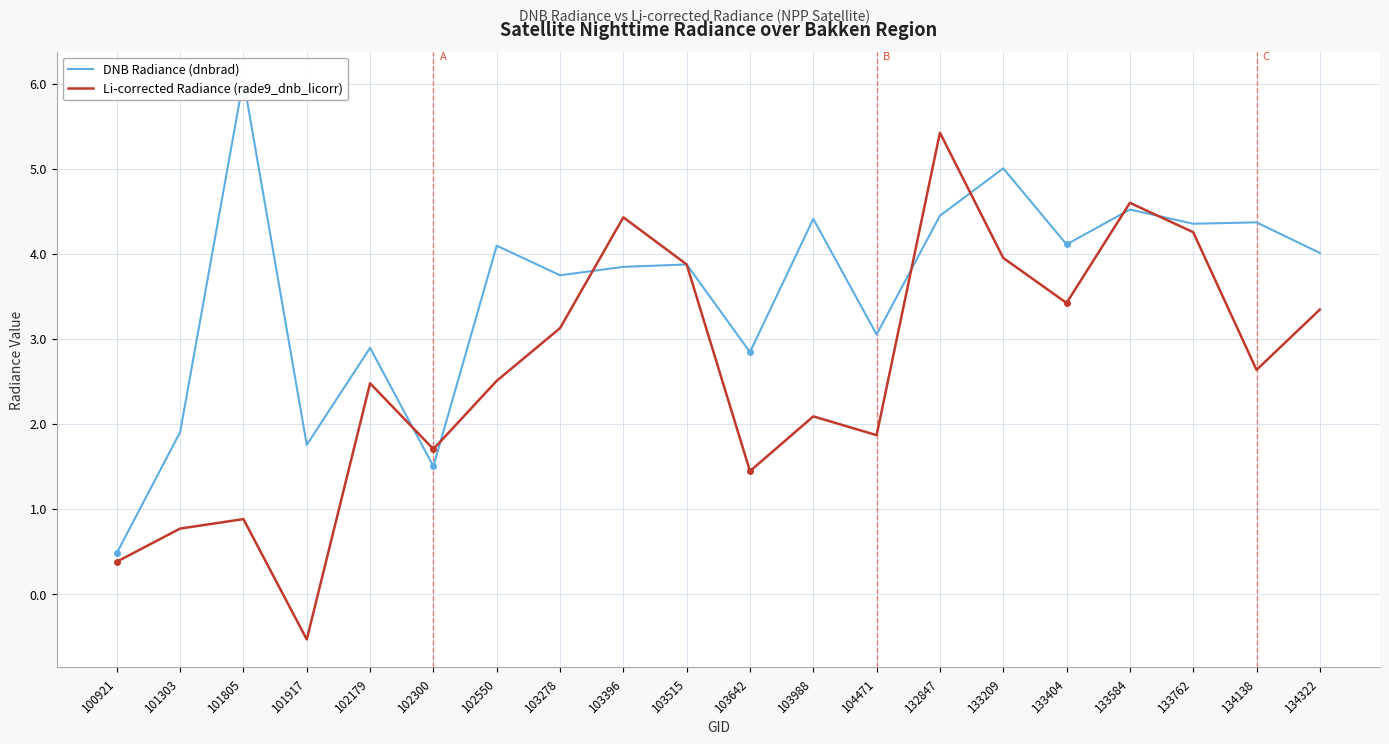

Rank the series by their maximum value, from lowest to highest.

Li-corrected Radiance (rade9_dnb_licorr), DNB Radiance (dnbrad)